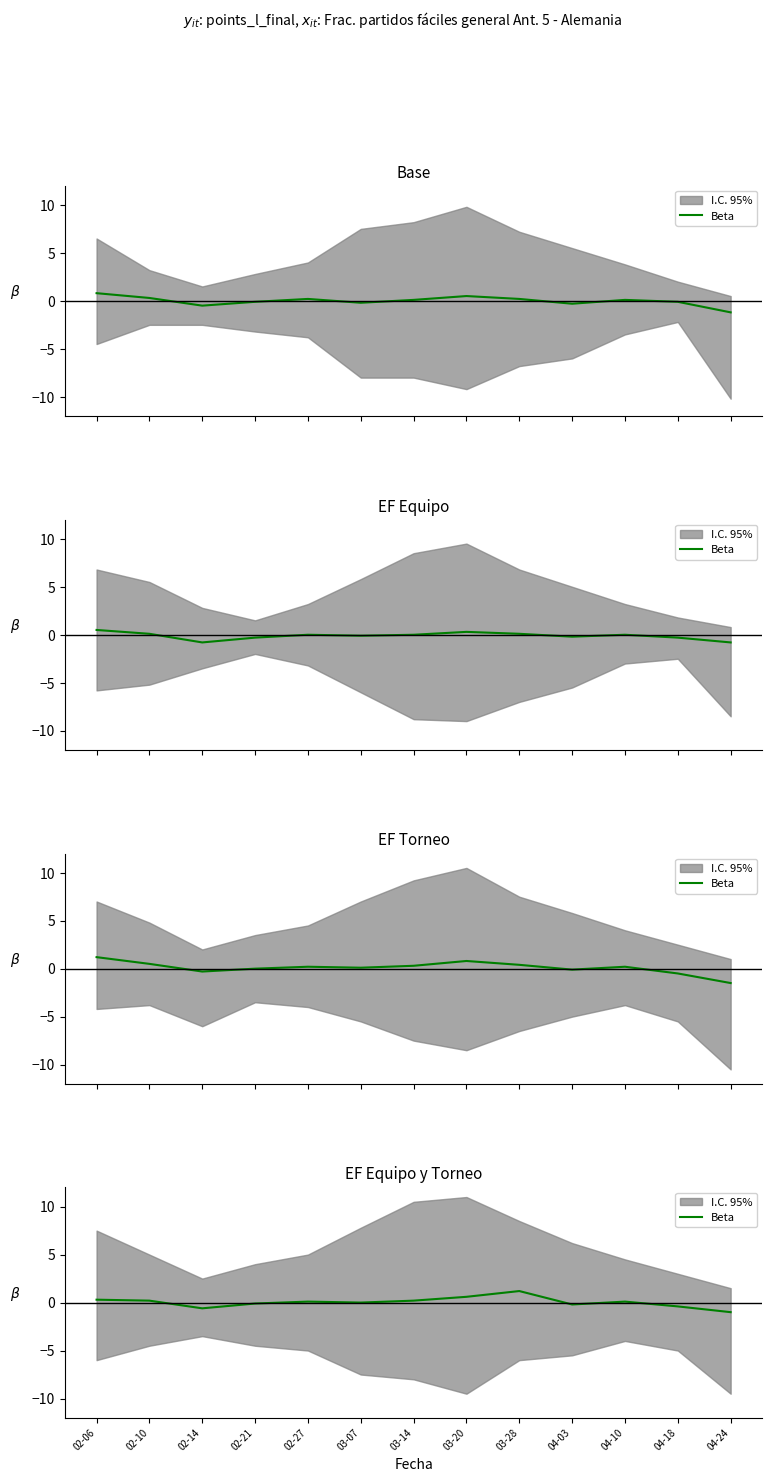

Where is the first local maximum?

02-27